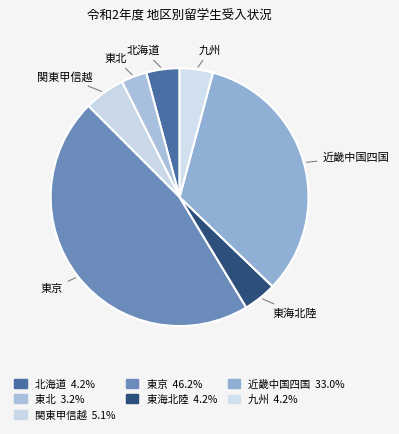

How many slices are in this pie chart?

7